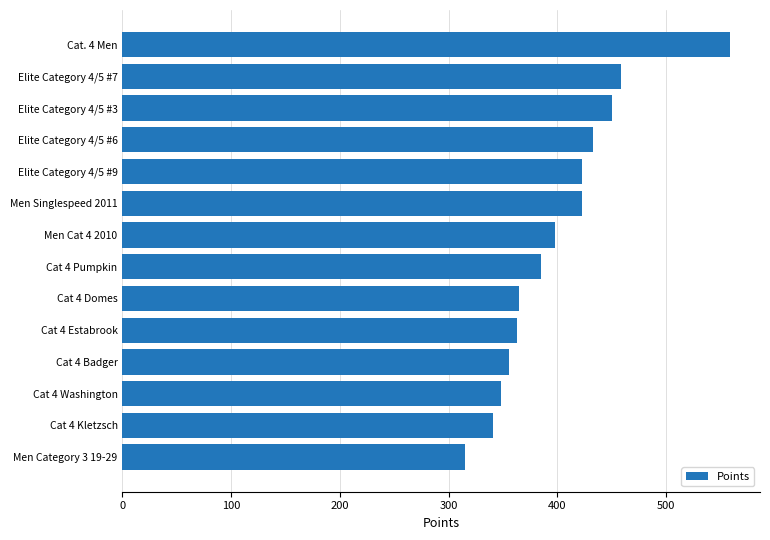

What is the difference between the second highest and second lowest values?

117.7